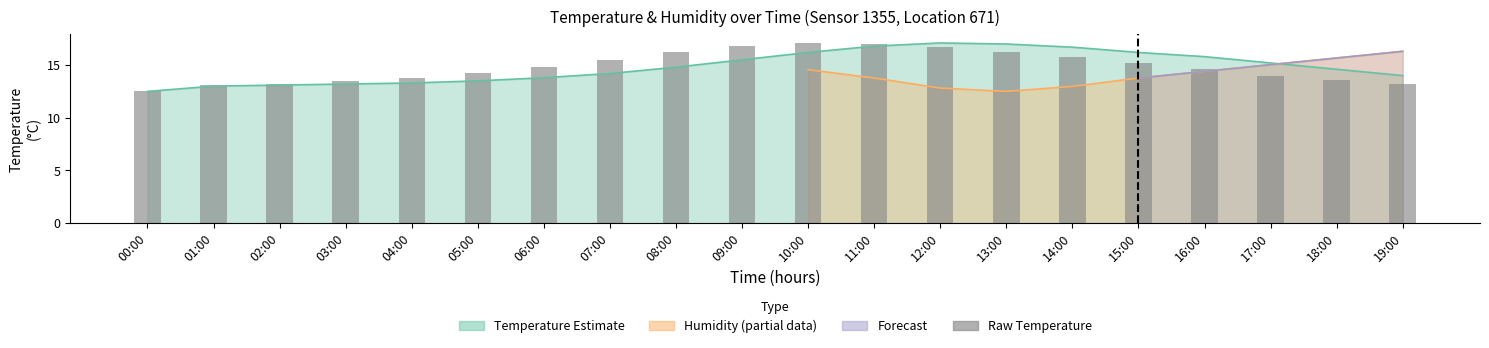

Reading left to right, transcribe all the data shown in this chart.

00:00=12.5	01:00=13.1	02:00=13.2	03:00=13.5	04:00=13.8	05:00=14.2	06:00=14.8	07:00=15.5	08:00=16.2	09:00=16.8	10:00=17.1	11:00=17.0	12:00=16.7	13:00=16.2	14:00=15.8	15:00=15.2	16:00=14.6	17:00=14.0	18:00=13.6	19:00=13.2